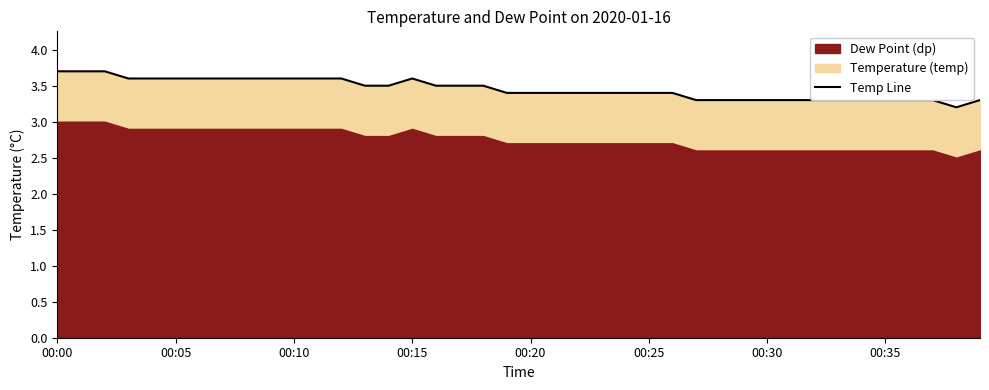

At which category does the data reach its first local peak?

00:15